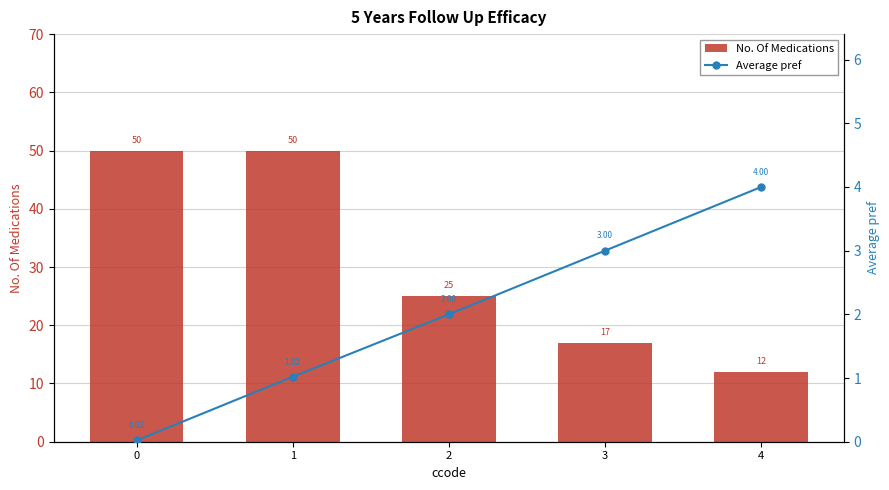

The No. Of Medications series shows 3.1 at 4. True or false?

False